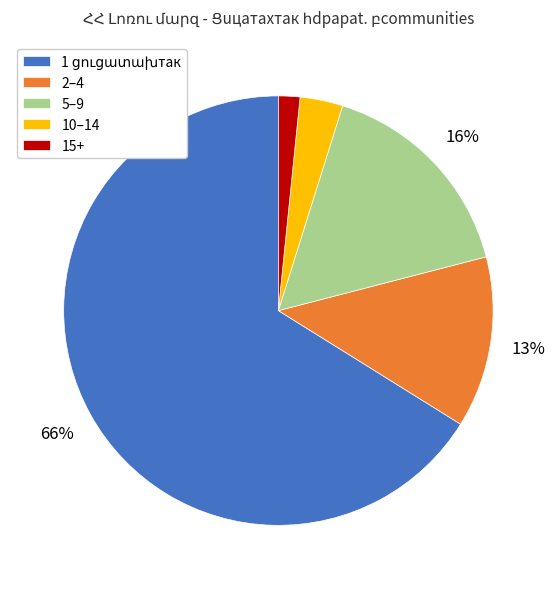

Is there any slice that represents more than half of the pie?

Yes